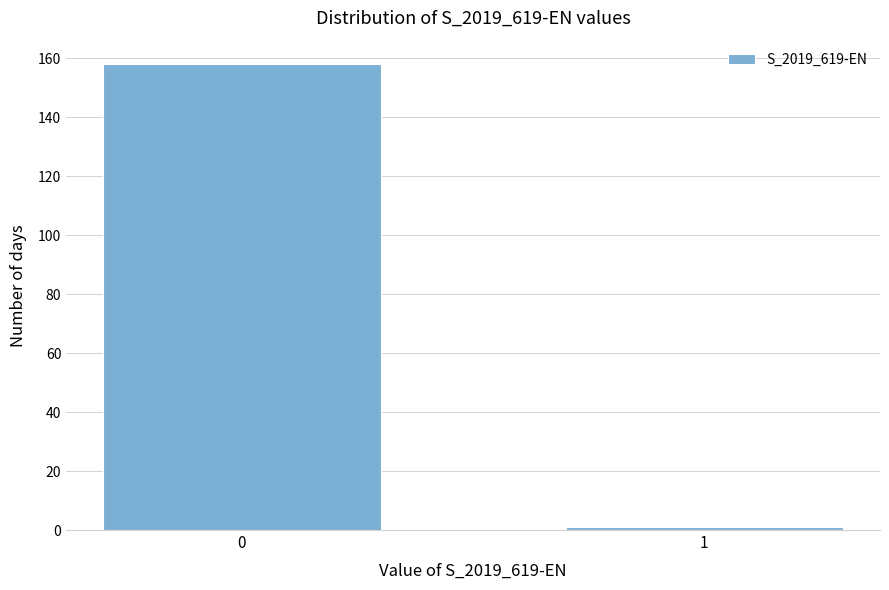

Reading right to left, transcribe all the data shown in this chart.

1	158